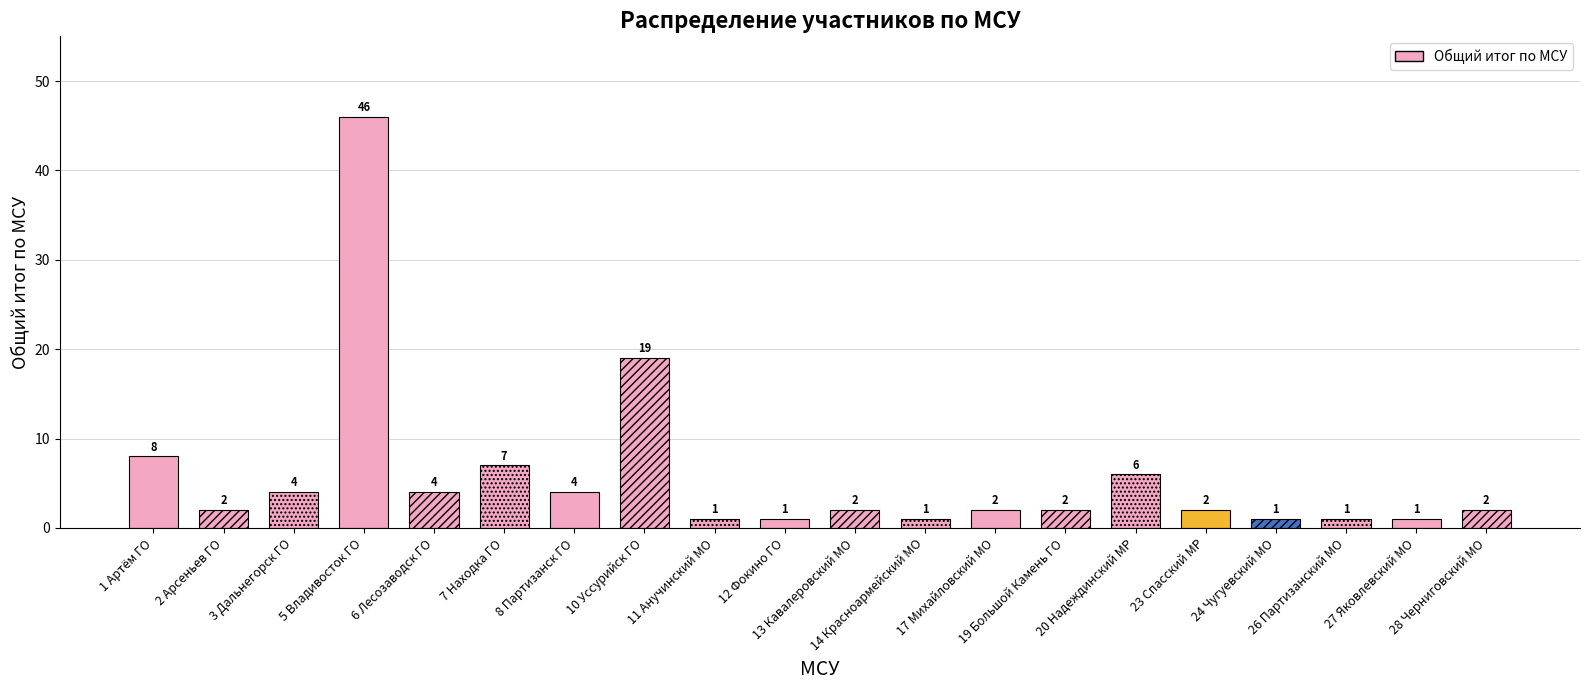

List the labels in order of value, smallest first.

11 Анучинский МО, 12 Фокино ГО, 14 Красноармейский МО, 24 Чугуевский МО, 26 Партизанский МО, 27 Яковлевский МО, 2 Арсеньев ГО, 13 Кавалеровский МО, 17 Михайловский МО, 19 Большой Камень ГО, 23 Спасский МР, 28 Черниговский МО, 3 Дальнегорск ГО, 6 Лесозаводск ГО, 8 Партизанск ГО, 20 Надеждинский МР, 7 Находка ГО, 1 Артём ГО, 10 Уссурийск ГО, 5 Владивосток ГО